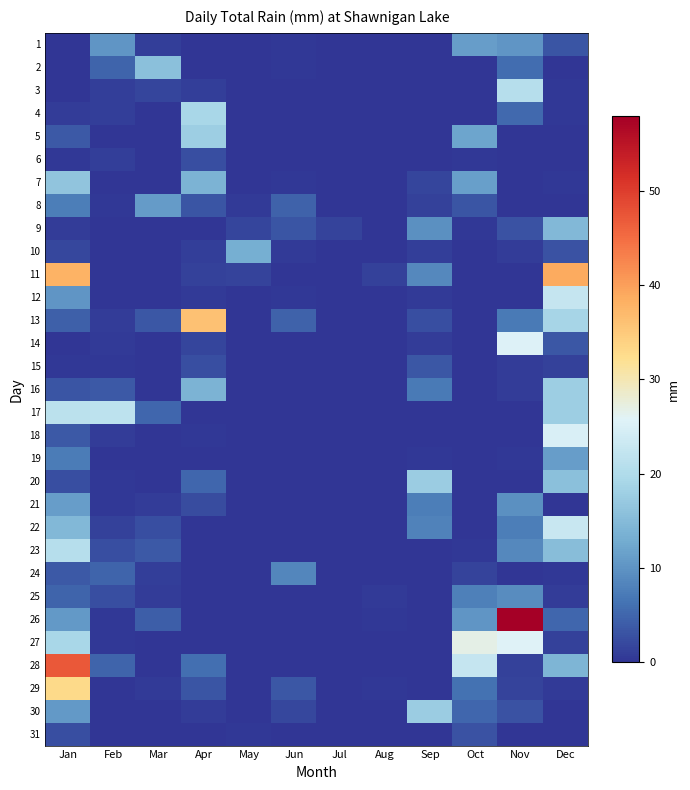

Which label corresponds to the largest value in the chart?

Nov